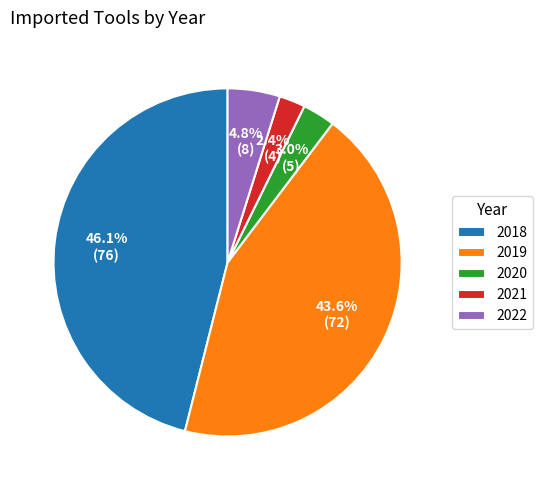

To the nearest percent, what is the average slice percentage?

20%